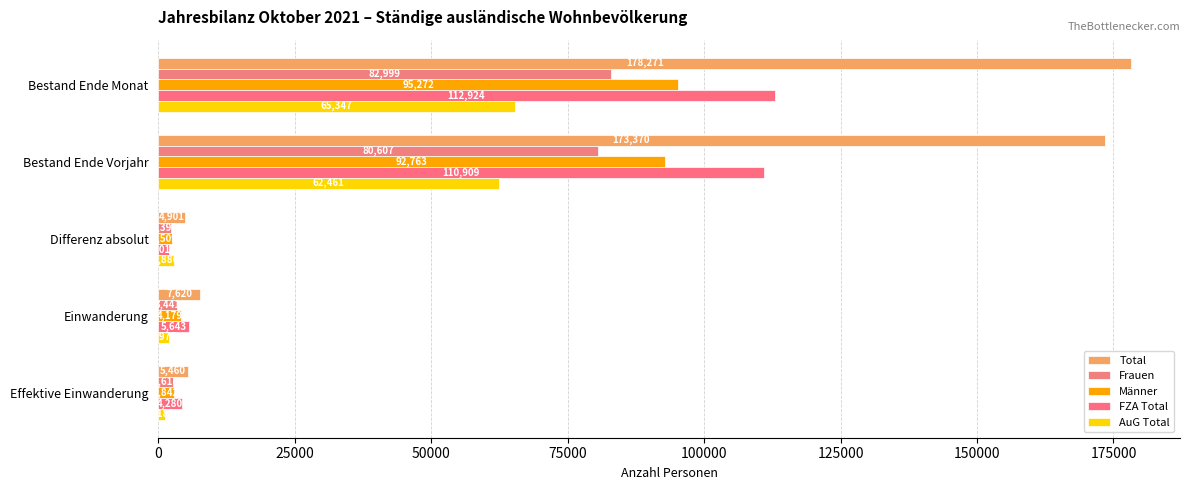

What are all the series names shown in the legend?

Total, Frauen, Männer, FZA Total, AuG Total